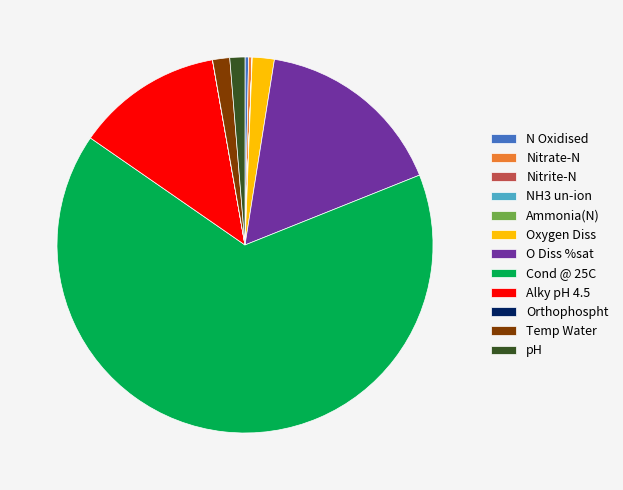

Is there a majority slice in this chart?

Yes